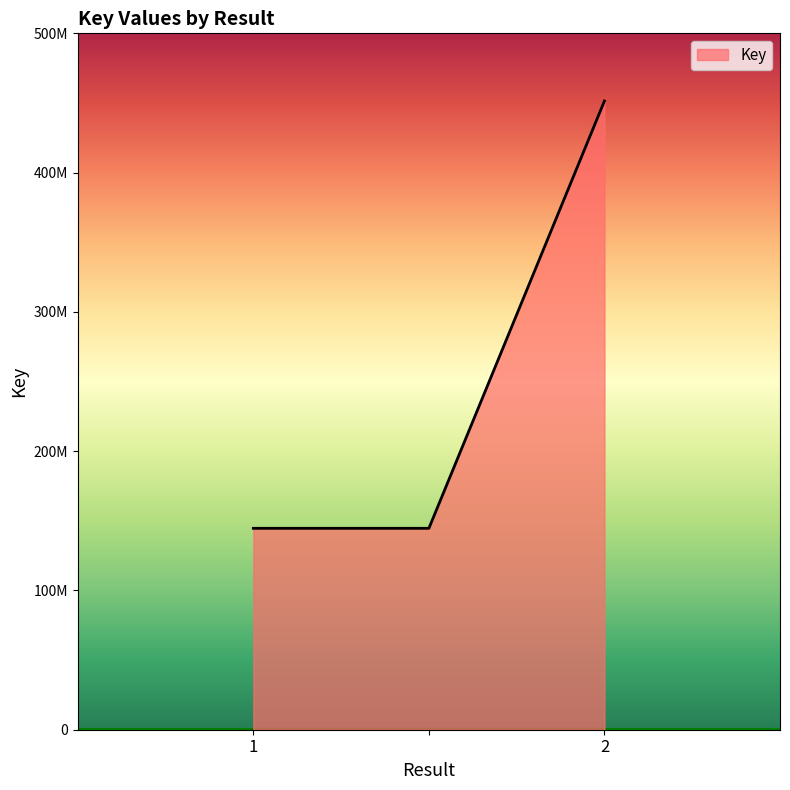

What is the maximum value shown in the chart?

451423762